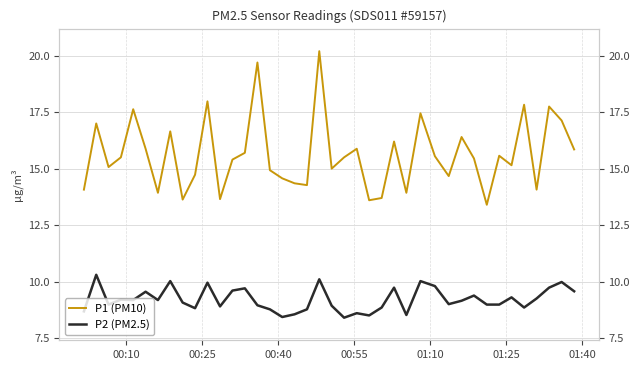

Is the value of P2 (PM2.5) at 28 greater than the value of P1 (PM10) at 31?

No